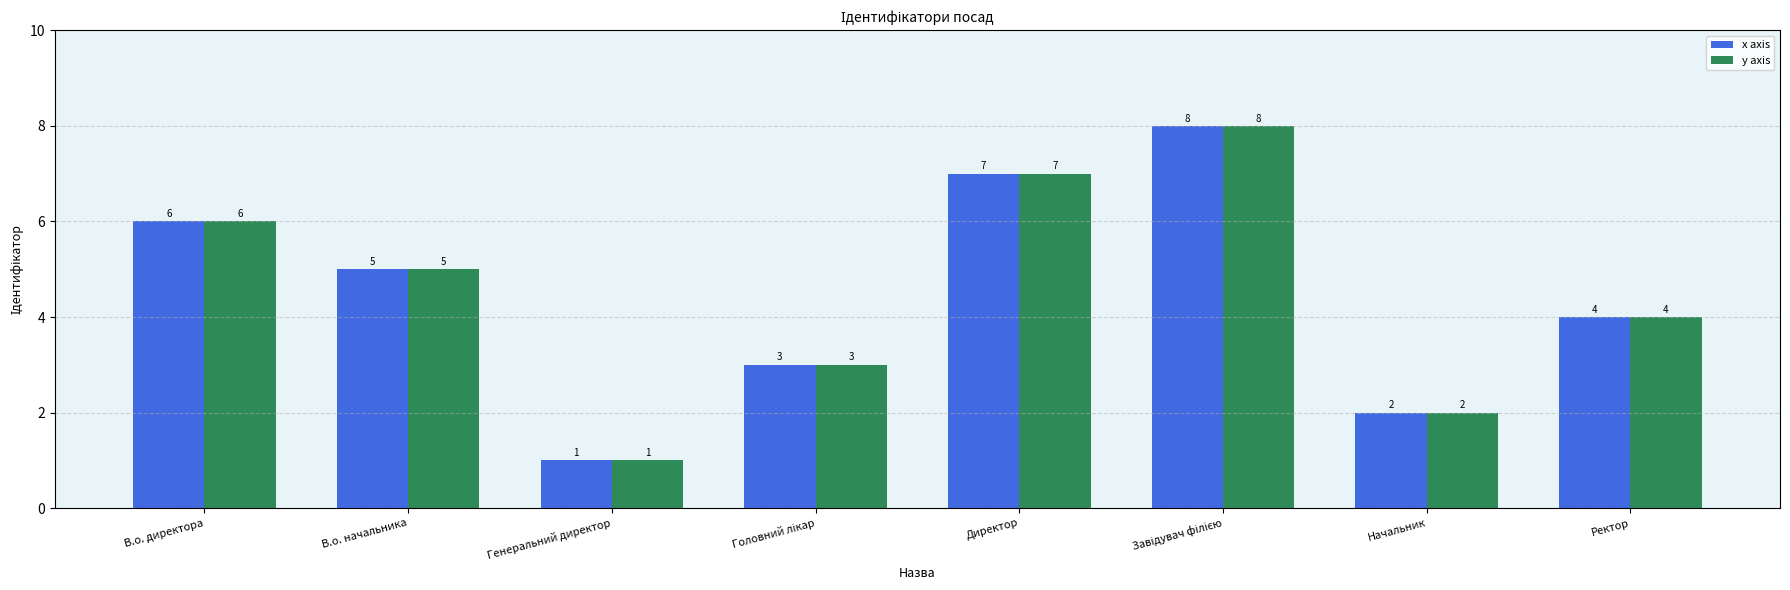

At which label does y axis first exceed 5?

В.о. директора